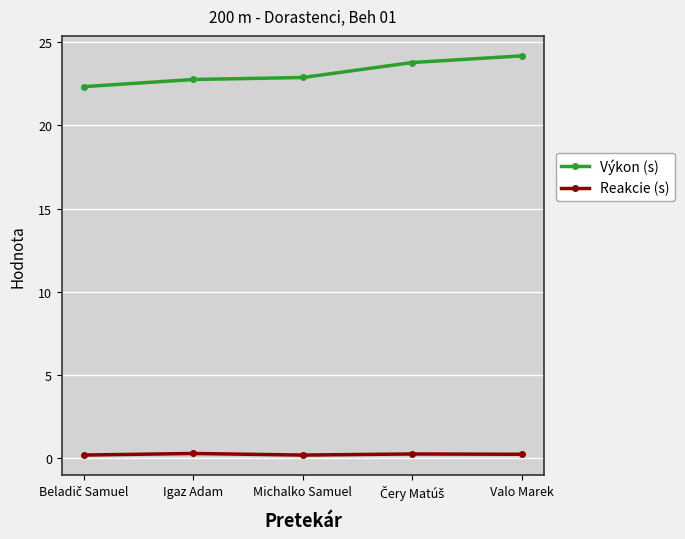

True or false: Výkon (s) and Reakcie (s) intersect in this chart.

False